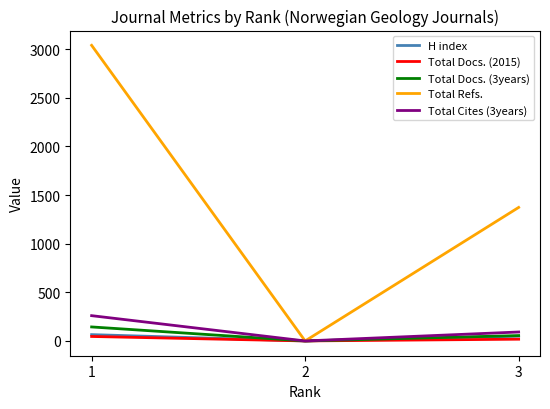

What is the highest value of the Total Docs. (3years) series?

144